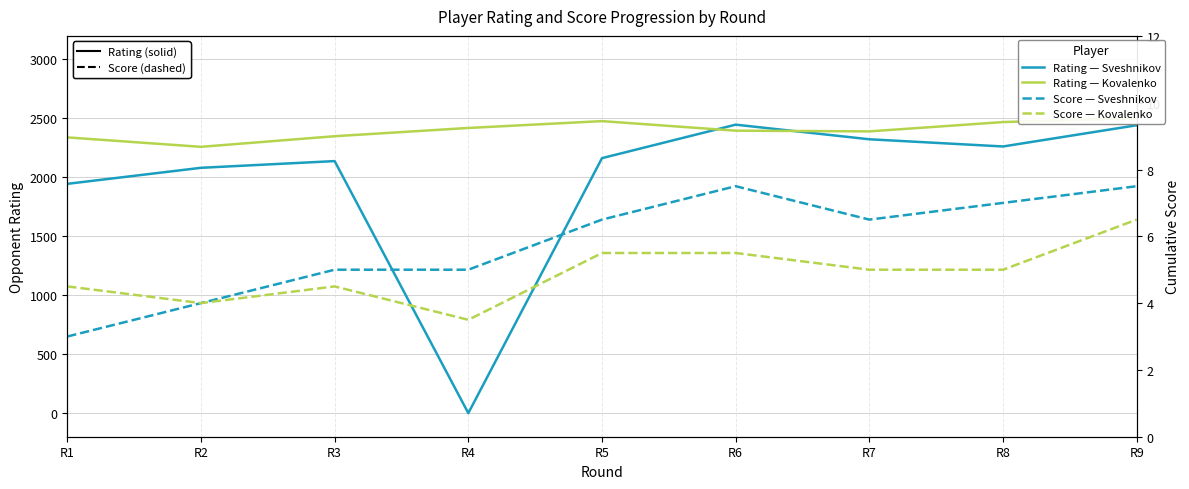

Between R3 and R7, which is larger?

R7